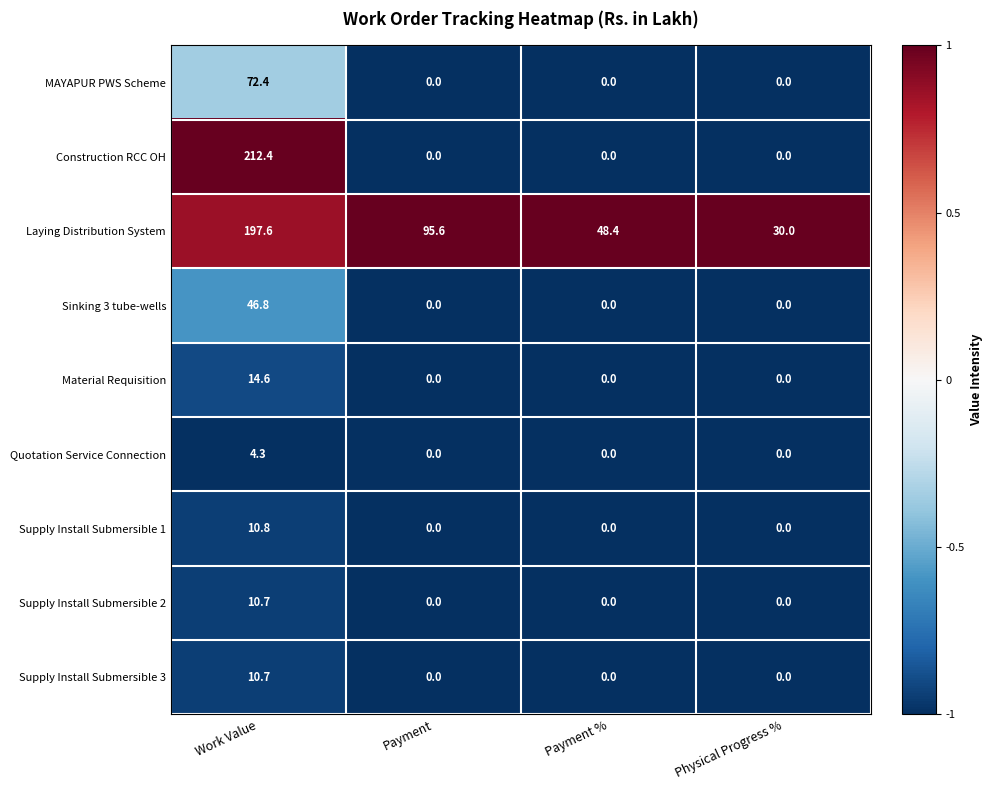

What is the average value of the MAYAPUR PWS Scheme series?

18.1